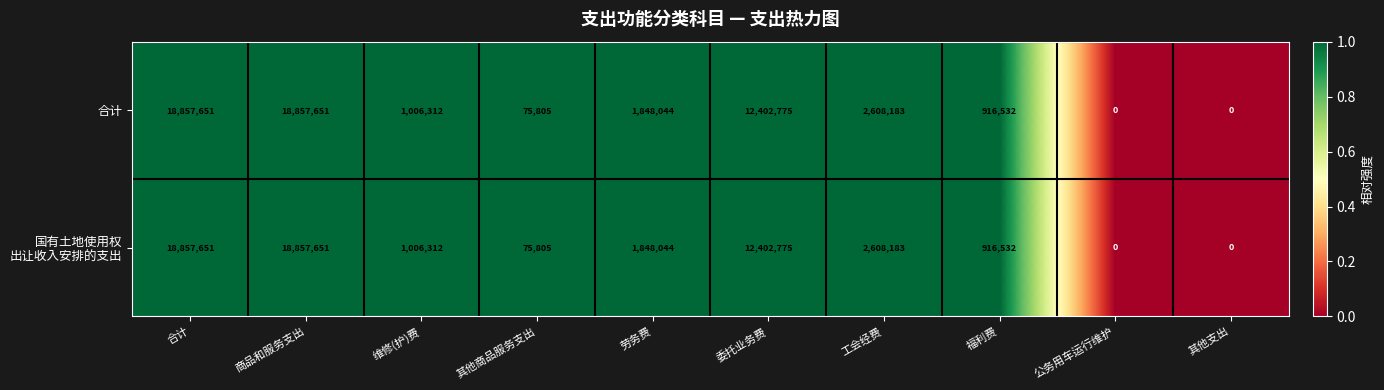

What is the difference between the maximum and minimum values in the 合计 series?

18857651